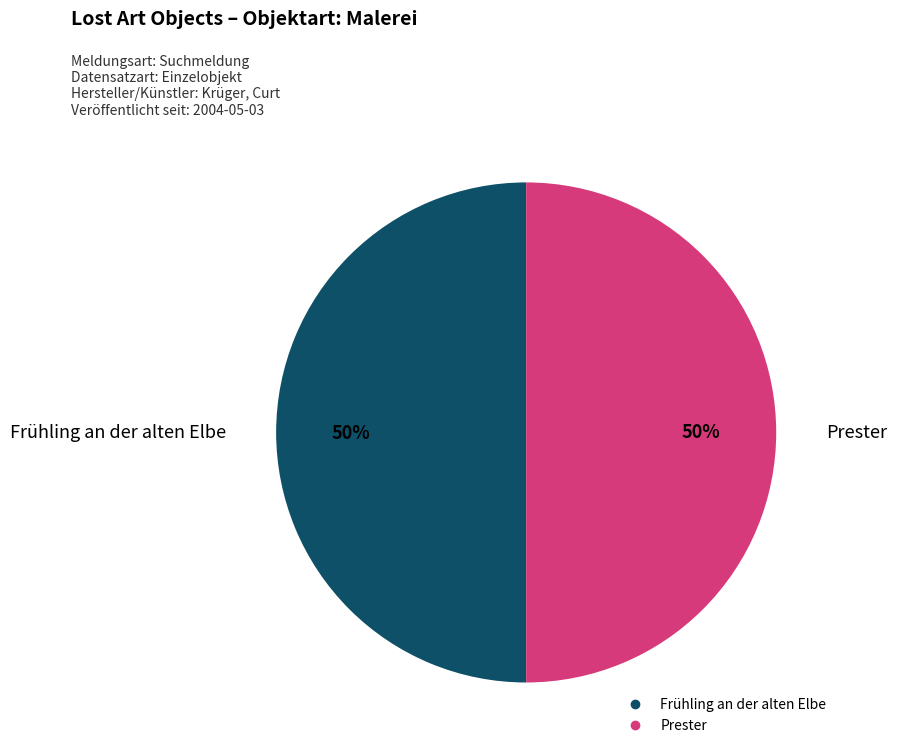

To the nearest percent, what is the combined percentage of Prester and Frühling an der alten Elbe?

100%